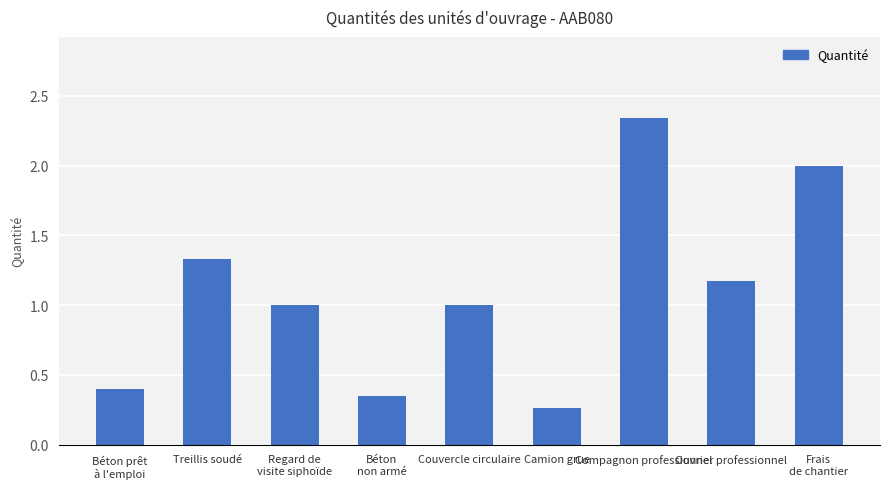

What is the value of the 9th bar from the left?

2.0